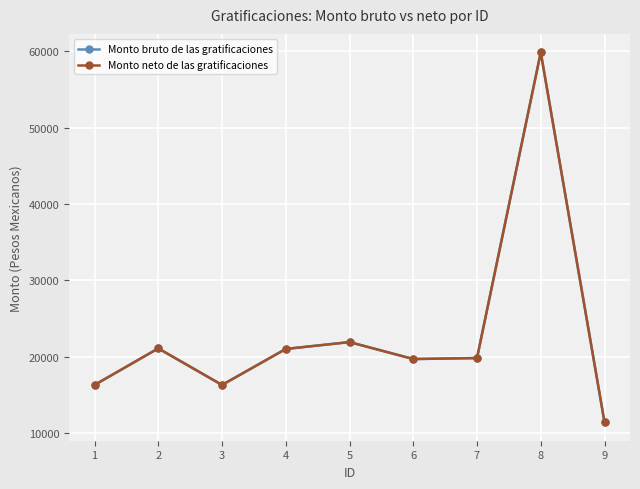

Reading right to left, list all the values displayed in this chart.

Monto bruto de las gratificaciones: 9=11422.1	8=59879.1	7=19829.2	6=19702.1	5=21921.5	4=21021.8	3=16305.1	2=21096.8	1=16305.1
Monto neto de las gratificaciones: 9=11422.1	8=59879.1	7=19829.2	6=19702.1	5=21921.5	4=21021.8	3=16305.1	2=21096.8	1=16305.1